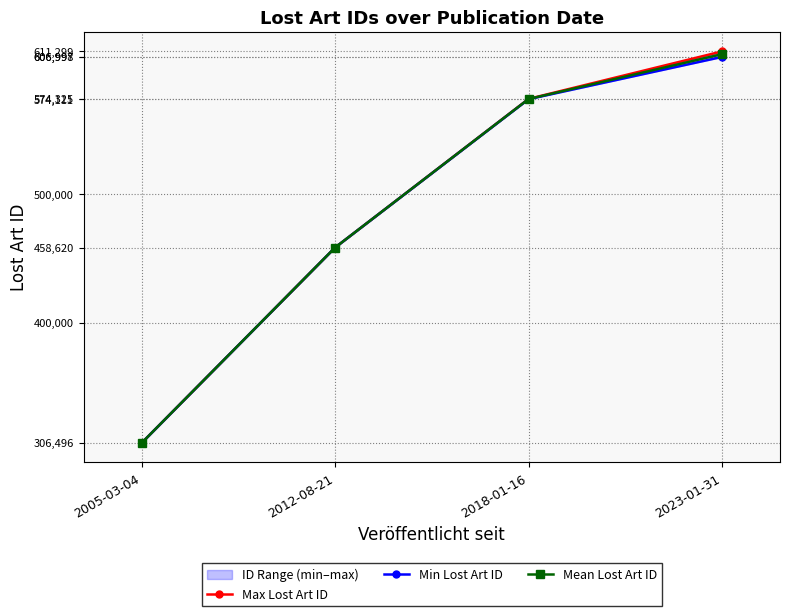

True or false: Mean Lost Art ID and Max Lost Art ID cross at least once.

False